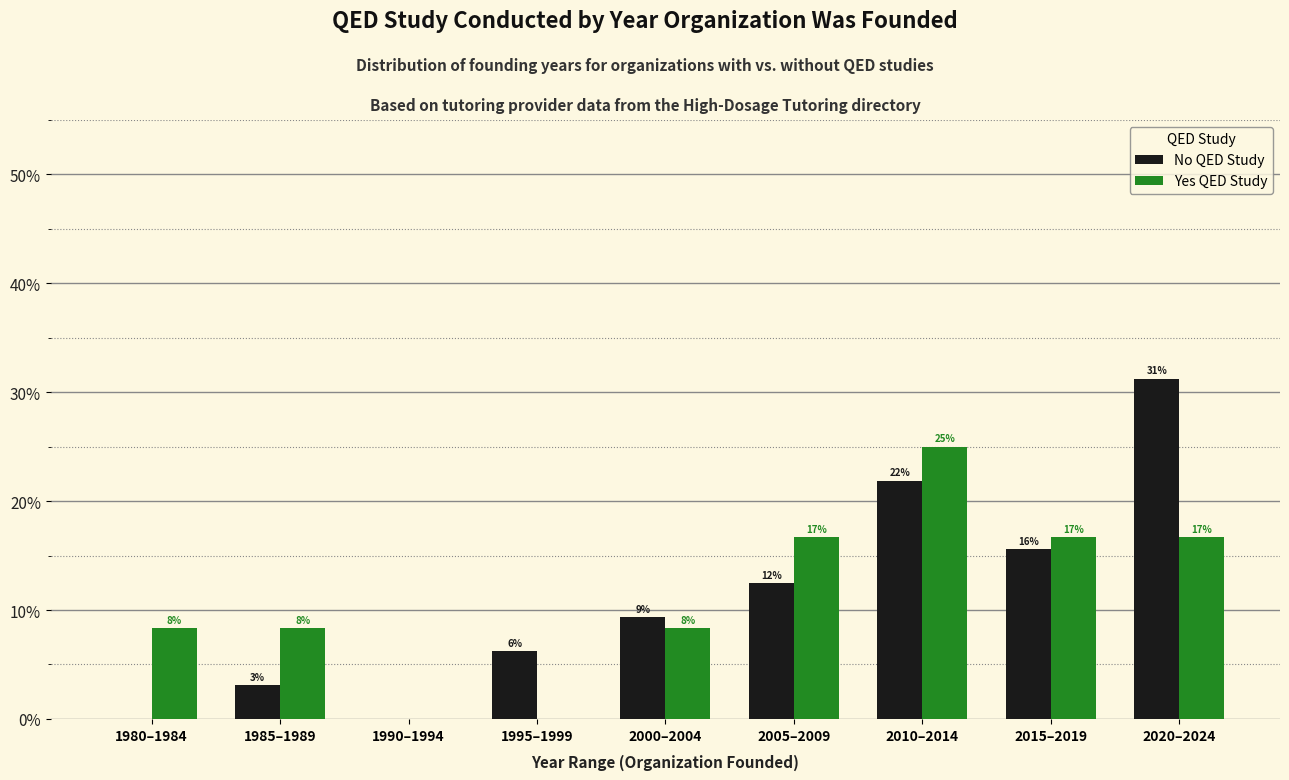

Reading left to right, extract all data points from this chart.

No QED Study: 1980–1984=0.0	1985–1989=3.1	1990–1994=0.0	1995–1999=6.2	2000–2004=9.4	2005–2009=12.5	2010–2014=21.9	2015–2019=15.6	2020–2024=31.2
Yes QED Study: 1980–1984=8.3	1985–1989=8.3	1990–1994=0.0	1995–1999=0.0	2000–2004=8.3	2005–2009=16.7	2010–2014=25.0	2015–2019=16.7	2020–2024=16.7